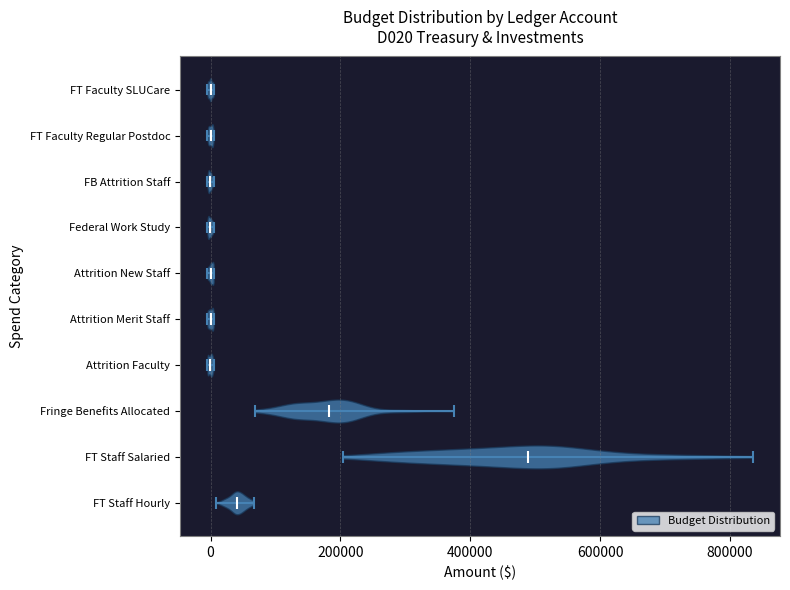

Which violin has the furthest to the right median line?

FT Staff Salaried